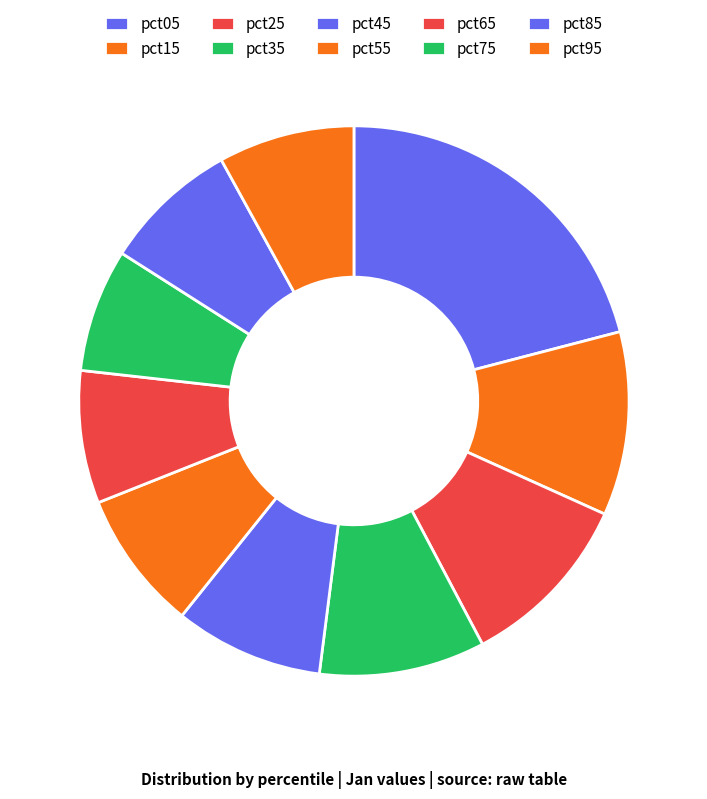

Count the number of slices in the pie.

10